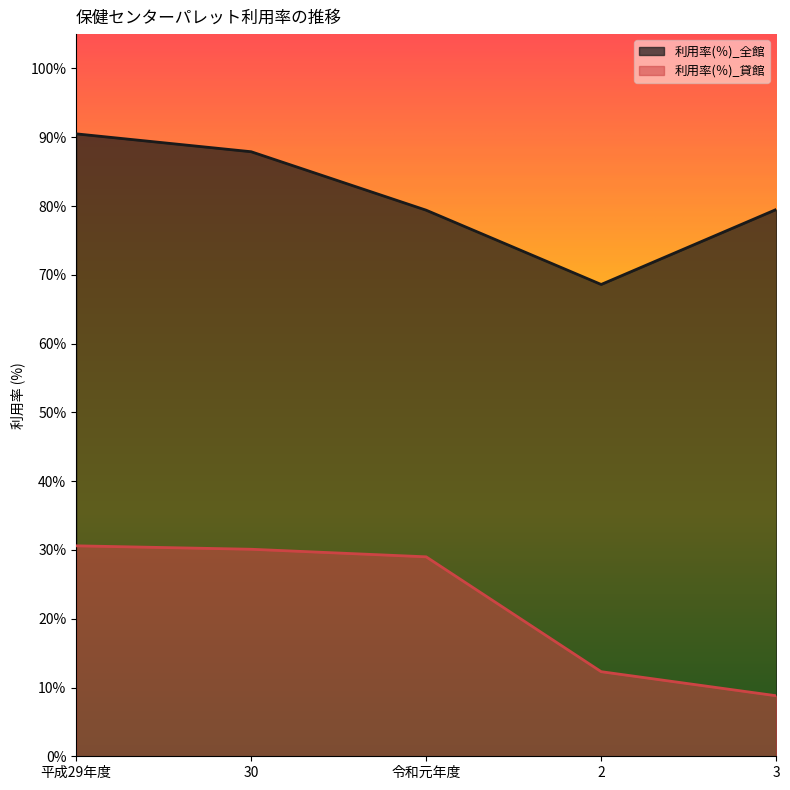

Reading right to left, extract all data points from this chart.

利用率(％)_全館: 3=79.5	2=68.6	令和元年度=79.4	30=87.9	平成29年度=90.5
利用率(％)_貸館: 3=8.8	2=12.3	令和元年度=29.0	30=30.1	平成29年度=30.6